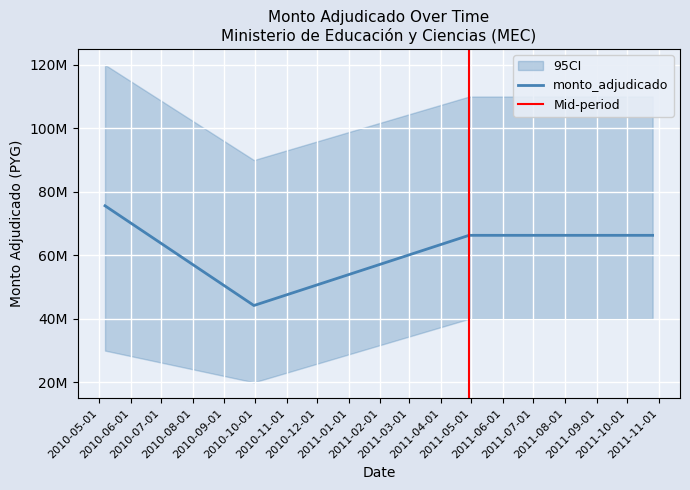

How many lines are shown in the chart?

1